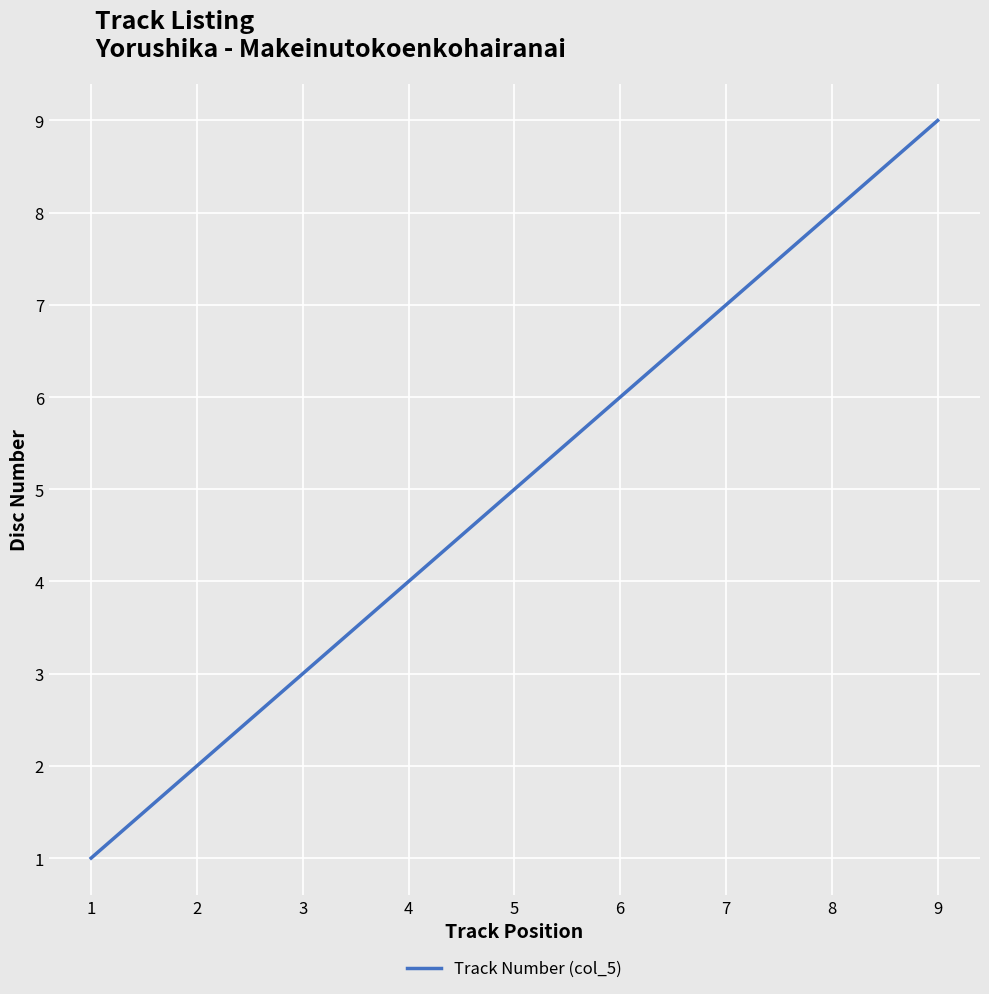

True or false: the data has more than 0 interior local peaks.

False